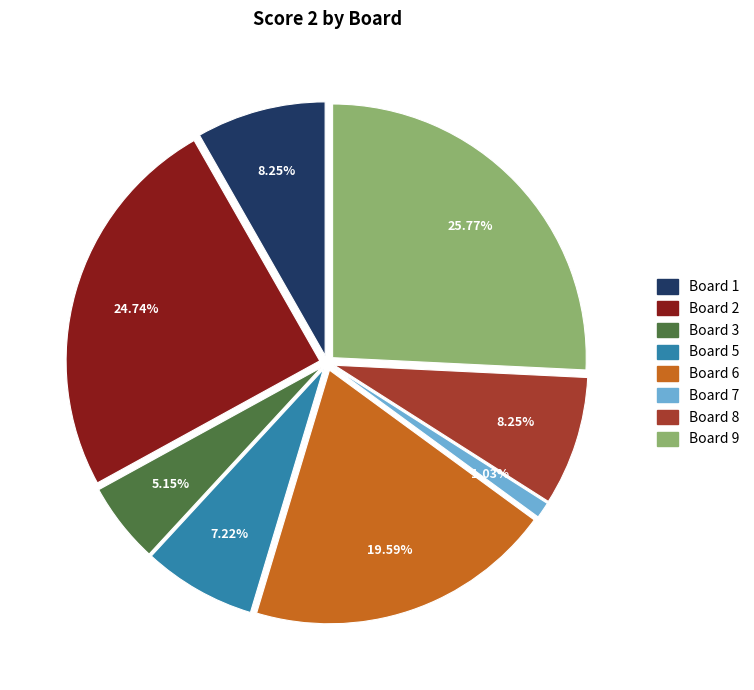

How many slices are in this pie chart?

8